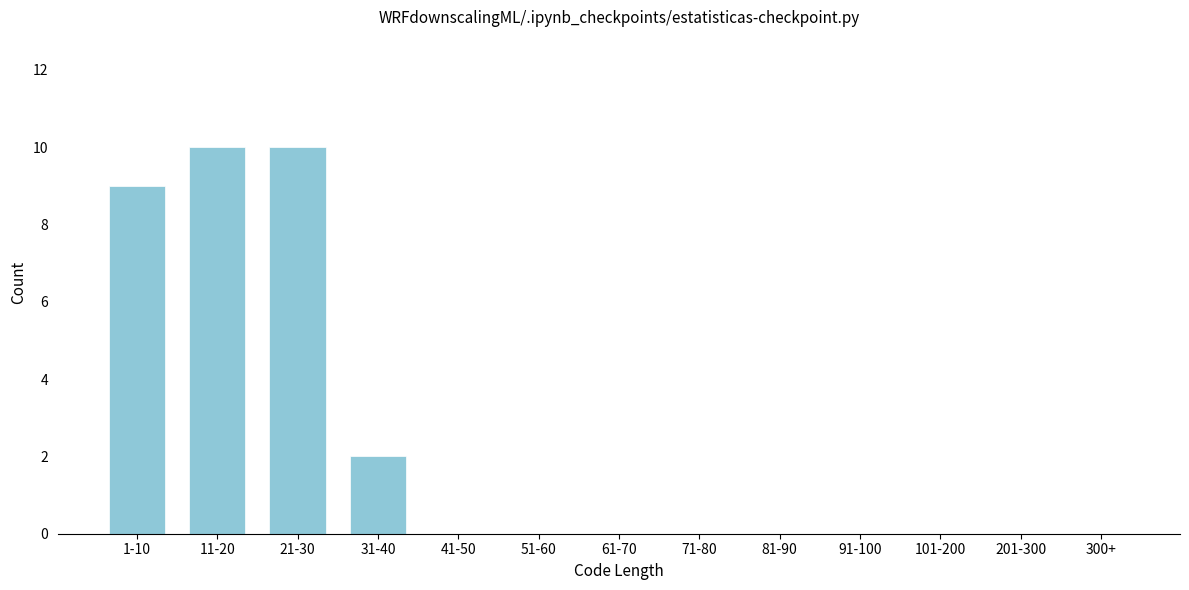

Reading right to left, transcribe all the data shown in this chart.

300+=0	201-300=0	101-200=0	91-100=0	81-90=0	71-80=0	61-70=0	51-60=0	41-50=0	31-40=2	21-30=10	11-20=10	1-10=9